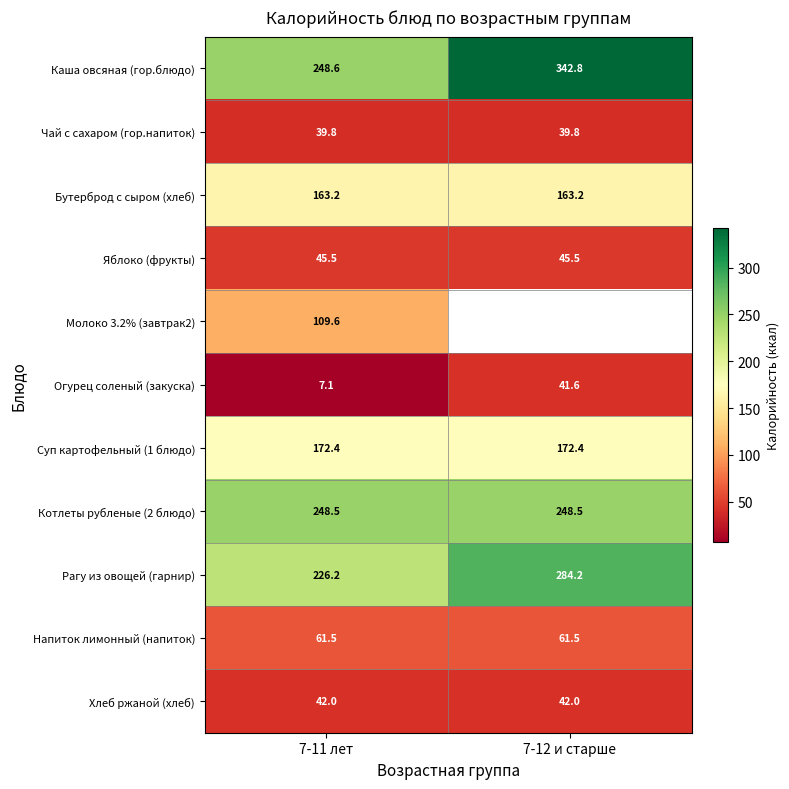

What is the minimum value for Хлеб ржаной (хлеб)?

42.0